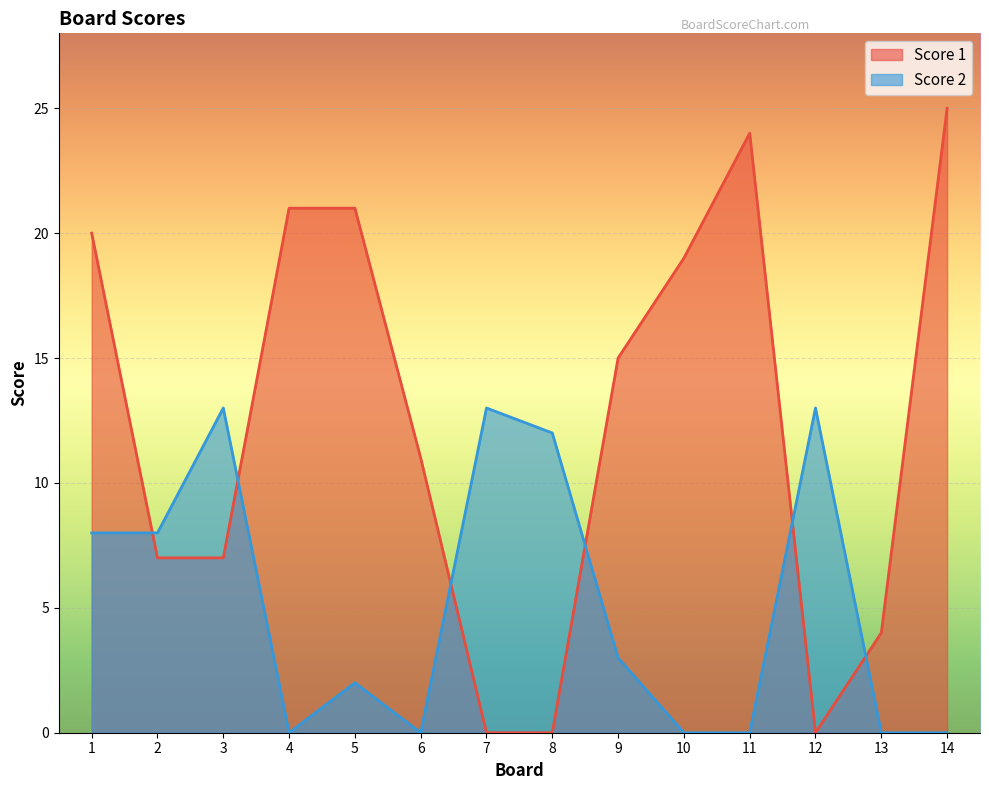

Which has a higher value, 11 or 6?

11